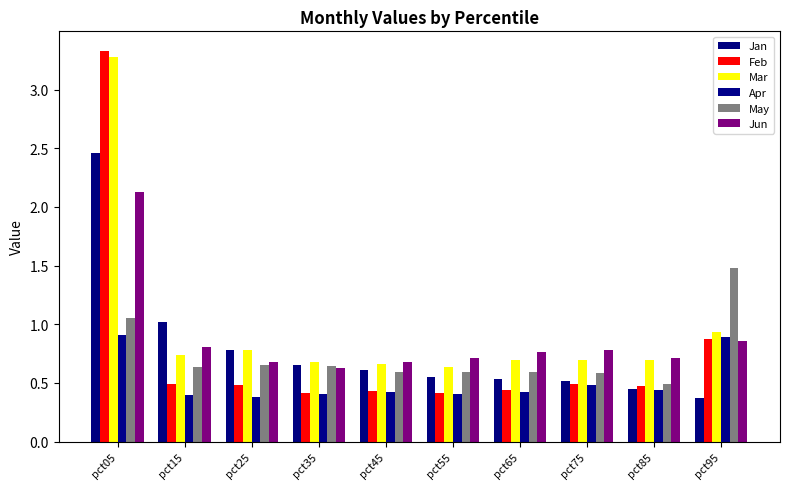

Which series has the largest total across all categories?

Mar